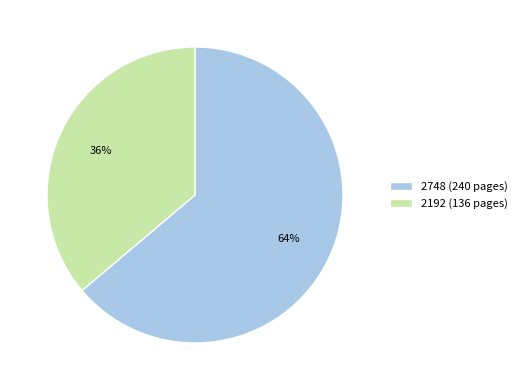

Count the number of slices in the pie.

2